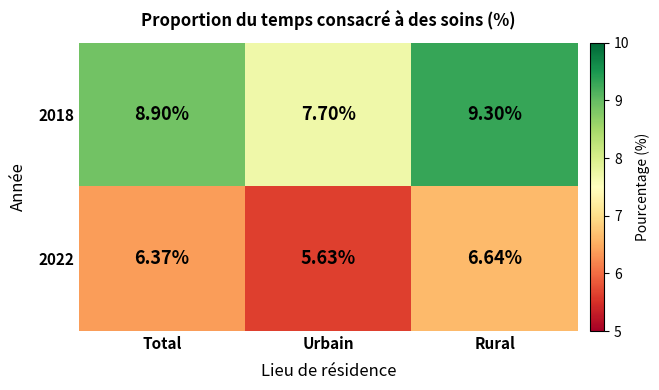

Which series has the largest total across all categories?

2018